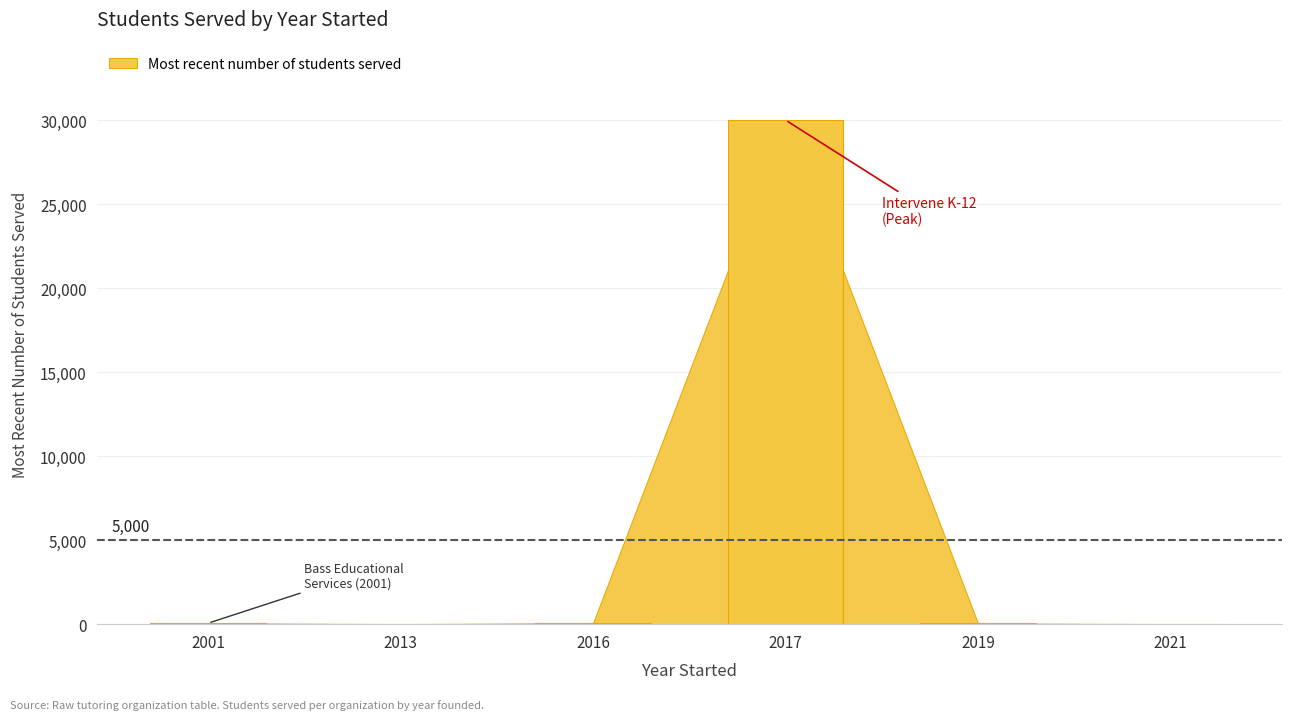

True or false: the data shows 0 at 2021.

True